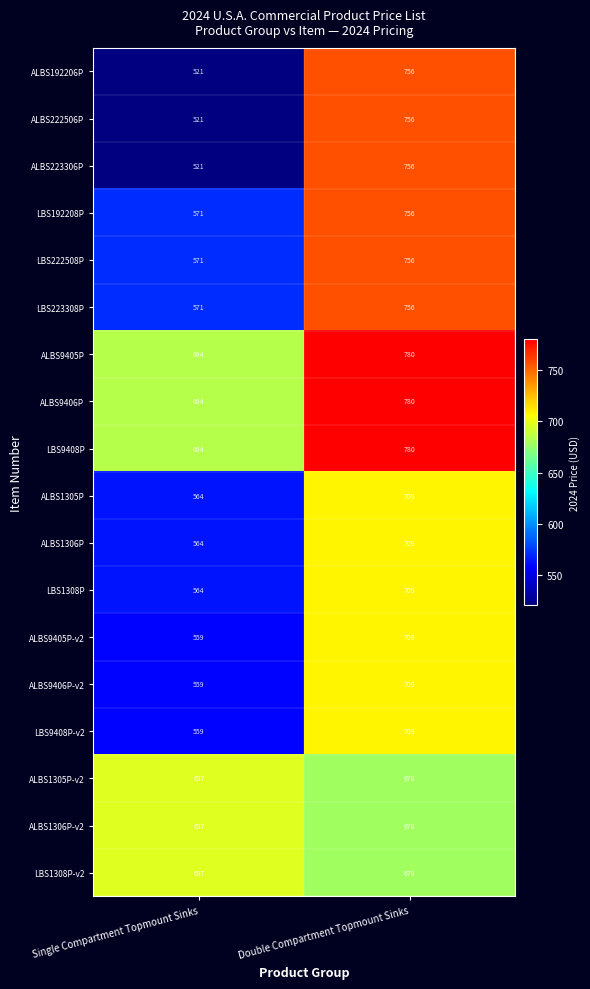

The value of ALBS222506P at Single Compartment Topmount Sinks is 521. True or false?

True